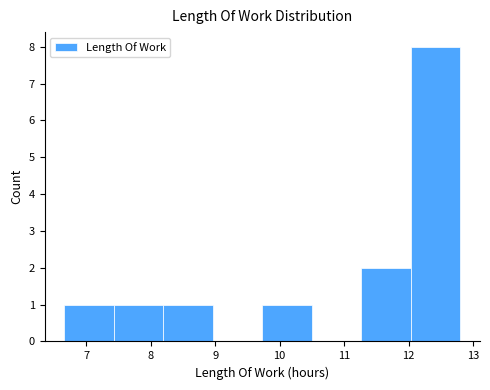

Reading left to right, transcribe this chart: for each bar, give the range it covers on the x-axis and its height. Neither the bar edges nor the heights are printed on the chart, so give them approximately, as read against the axes.

6.7 to 7.4: 1
7.4 to 8.2: 1
8.2 to 9.0: 1
9.0 to 9.7: 0
9.7 to 10.5: 1
10.5 to 11.3: 0
11.3 to 12.0: 2
12.0 to 12.8: 8